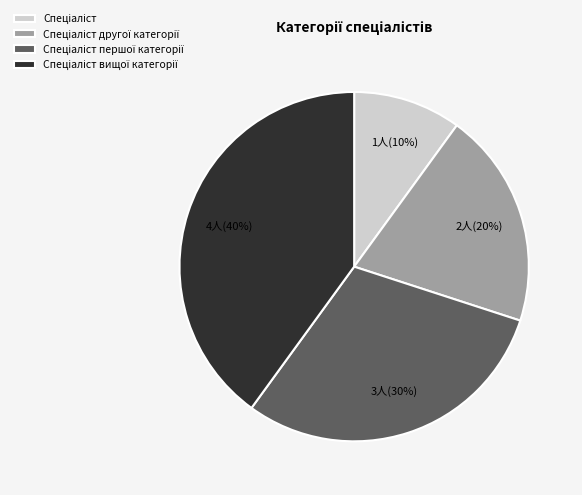

To the nearest percent, what is the difference between the largest and smallest slice percentages?

30%